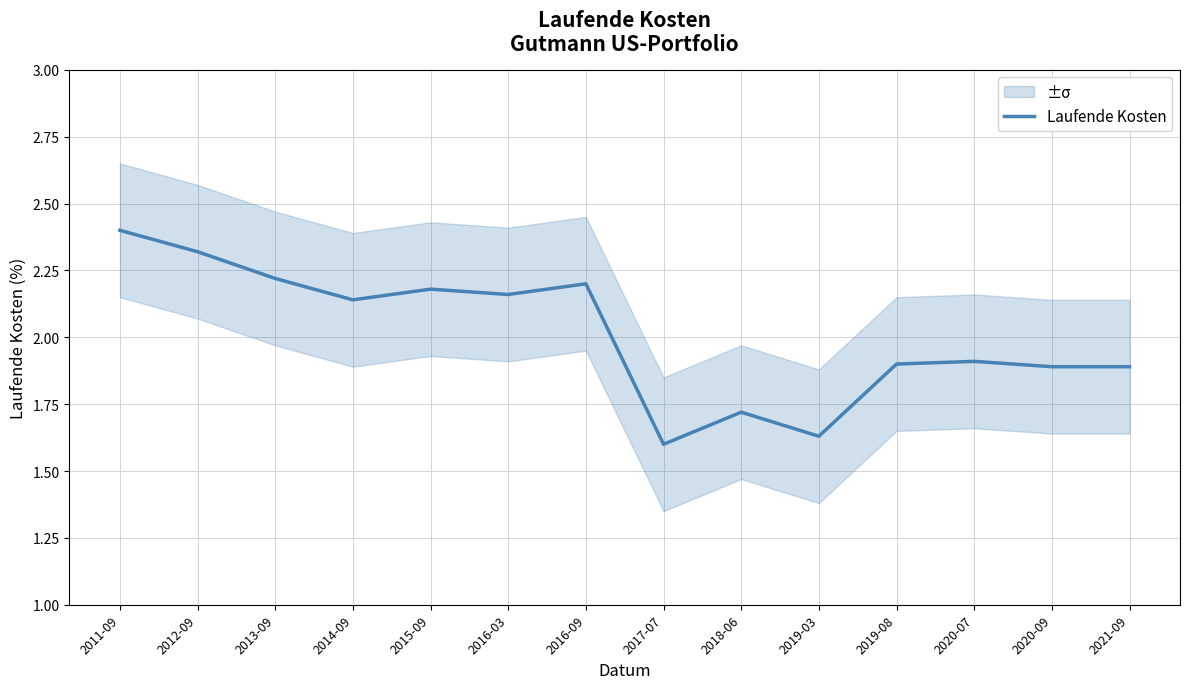

Reading left to right, transcribe all the data shown in this chart.

2.4	2.3	2.2	2.1	2.2	2.2	2.2	1.6	1.7	1.6	1.9	1.9	1.9	1.9